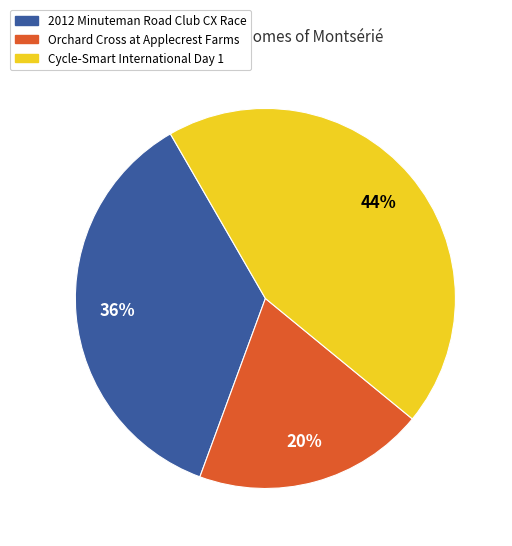

To the nearest percent, what is the difference between the Cycle-Smart International Day 1 and 2012 Minuteman Road Club CX Race slice percentages?

8%